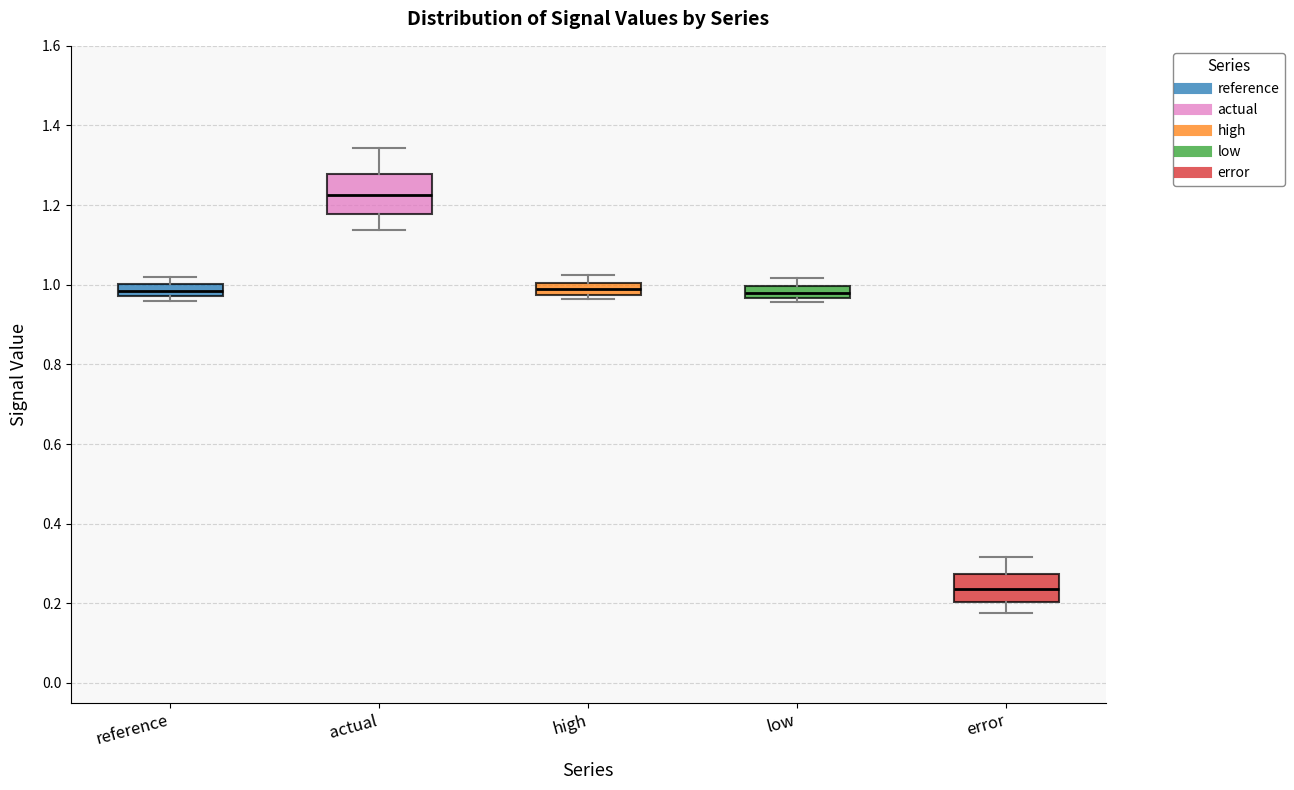

Comparing the boxes themselves (not the whiskers), which one is the tallest?

actual